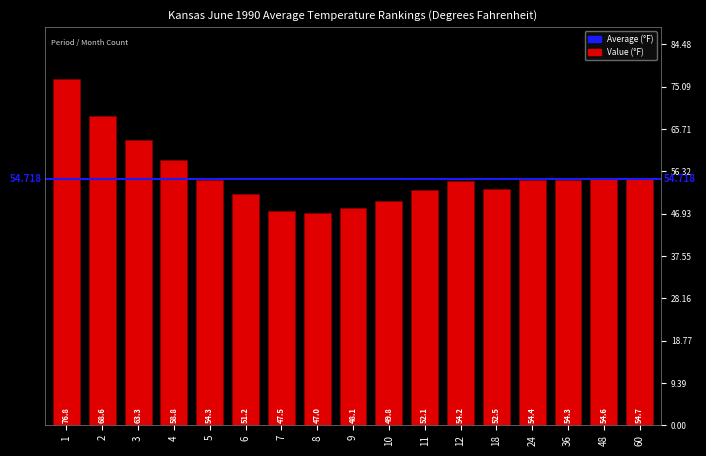

Count the number of categories in the chart.

17